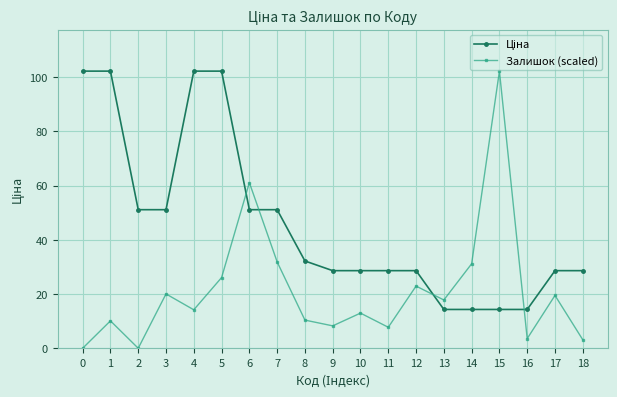

Is it true that Залишок (scaled) equals 44.5 at 15?

False